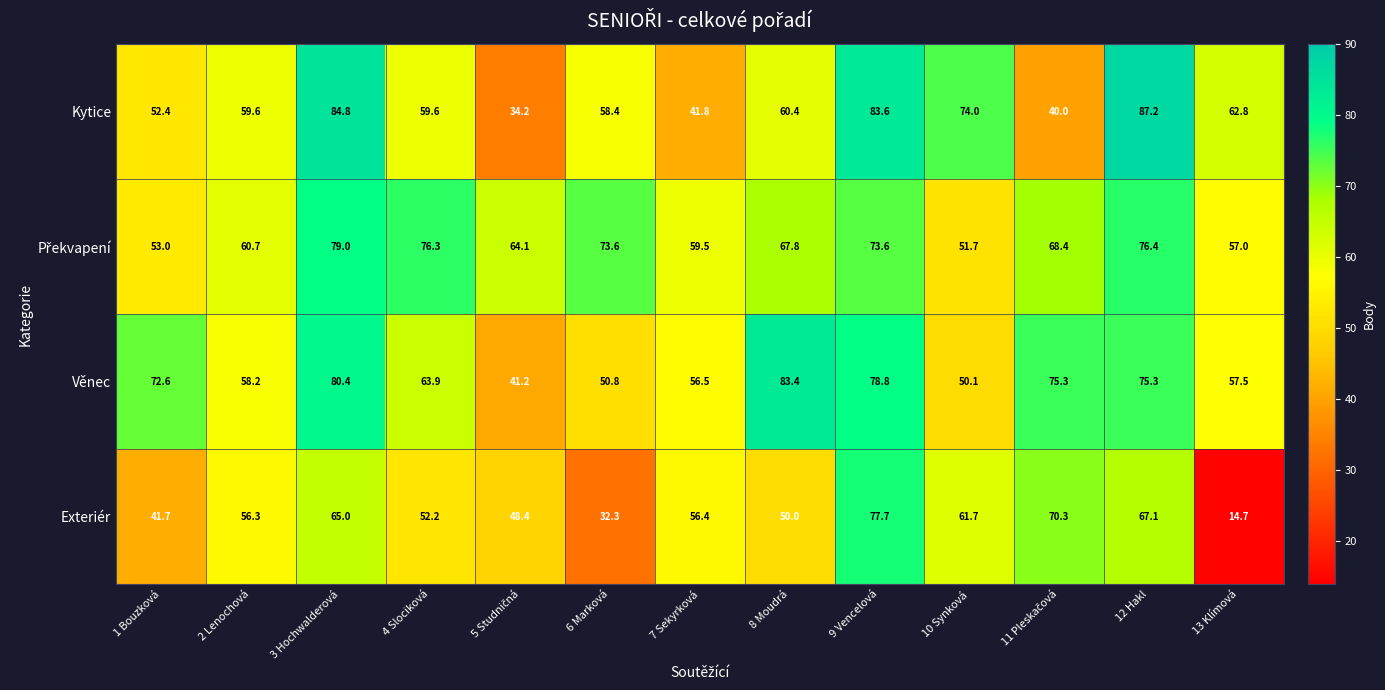

What is the sum of all Kytice values?

798.8